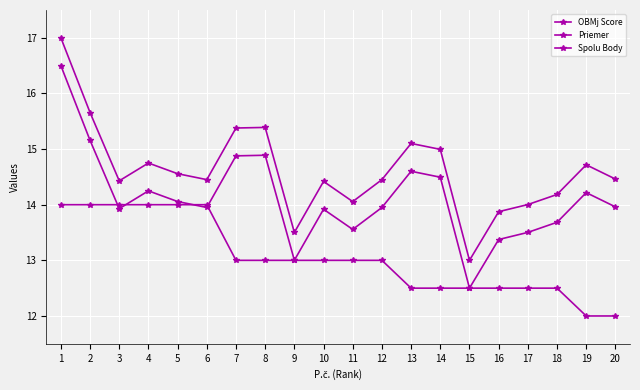

How many data points does each series have?

20